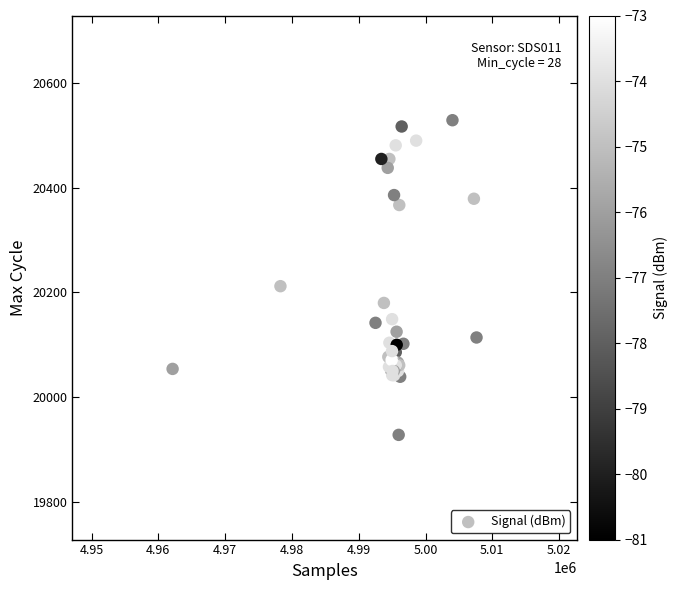

What Y value in the scatter plot is closest to 20228?

20212